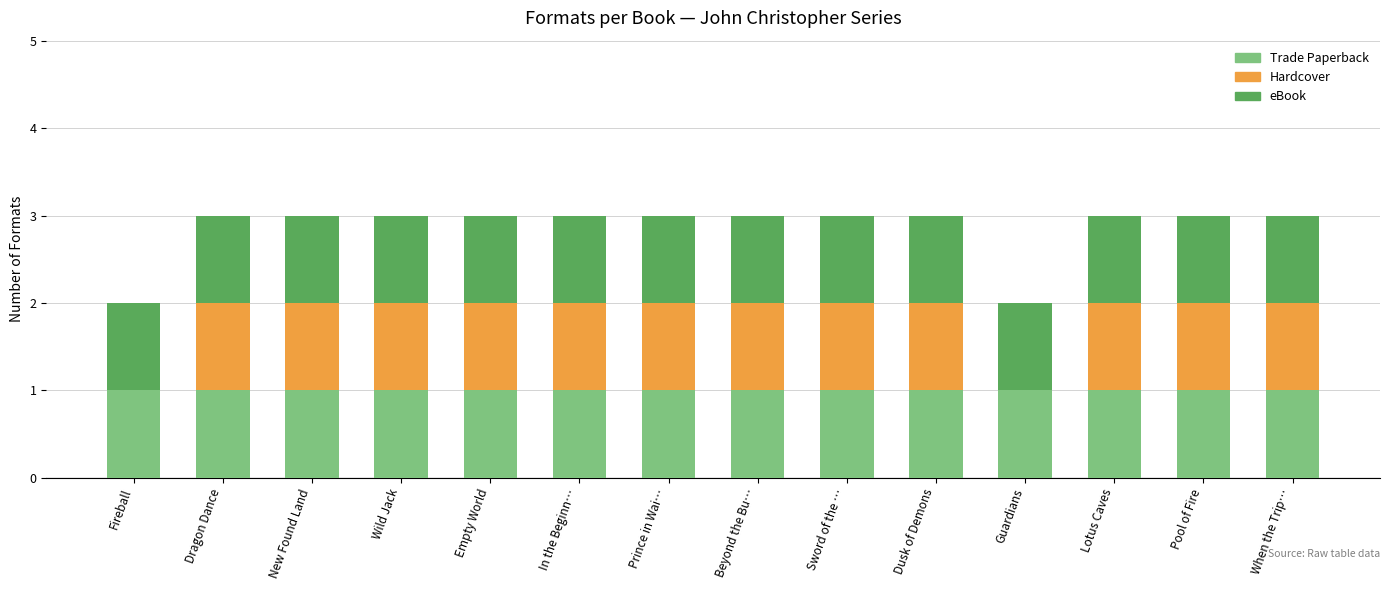

What is the total value across all series at Dragon Dance?

3